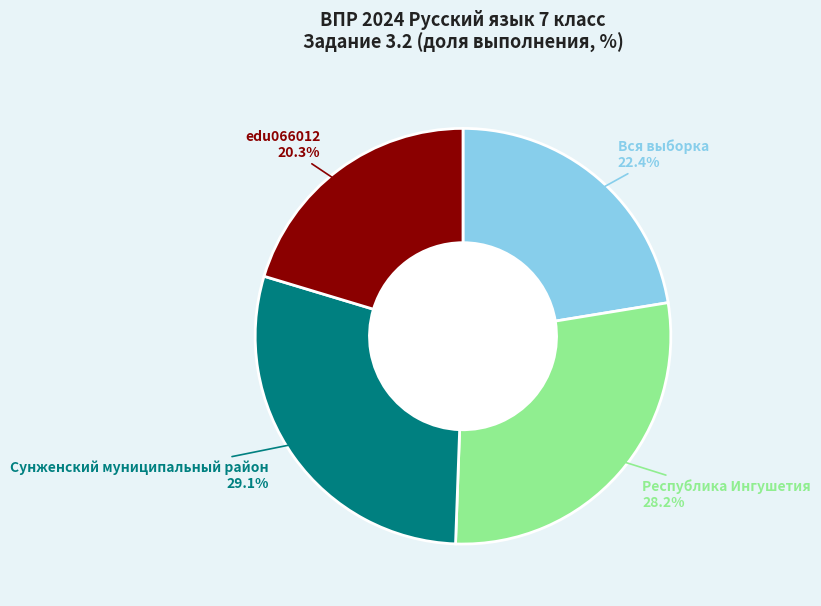

What portion of the pie excludes Вся выборка?

77.6%